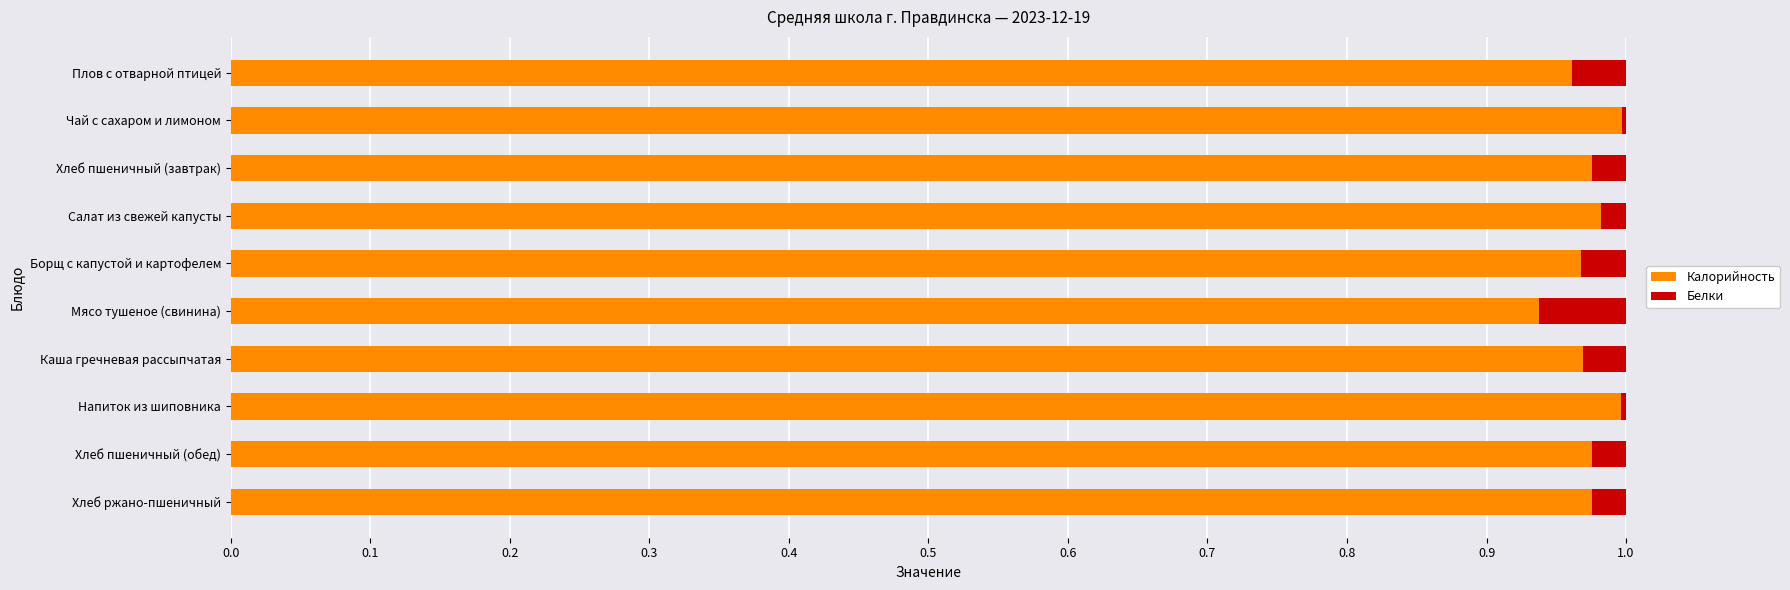

What is the sum of all Калорийность values?

9.7